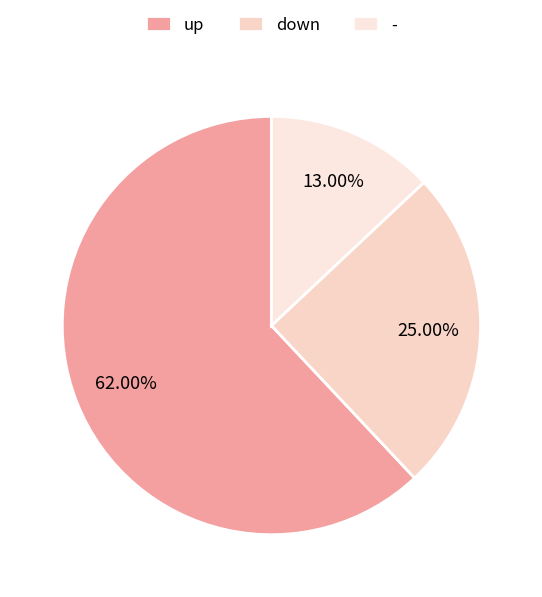

What is the total percentage of up and down?

87.0%